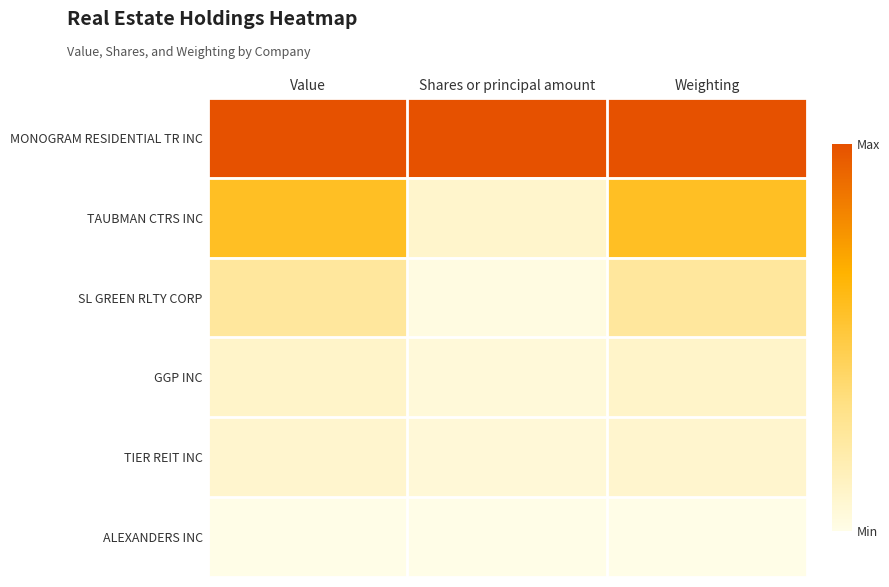

Reading left to right, what are all the values shown in this chart?

MONOGRAM RESIDENTIAL TR INC: Value=1.0	Shares or principal amount=1.0	Weighting=1.0
TAUBMAN CTRS INC: Value=0.6	Shares or principal amount=0.1	Weighting=0.6
SL GREEN RLTY CORP: Value=0.2	Shares or principal amount=0.0	Weighting=0.2
GGP INC: Value=0.1	Shares or principal amount=0.0	Weighting=0.1
TIER REIT INC: Value=0.1	Shares or principal amount=0.1	Weighting=0.1
ALEXANDERS INC: Value=0.0	Shares or principal amount=0.0	Weighting=0.0